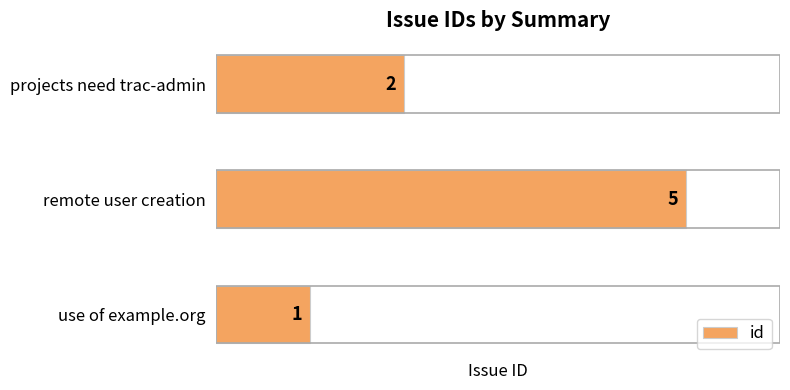

Reading bottom to top, extract all data points from this chart.

use of example.org=1	remote user creation=5	projects need trac-admin=2